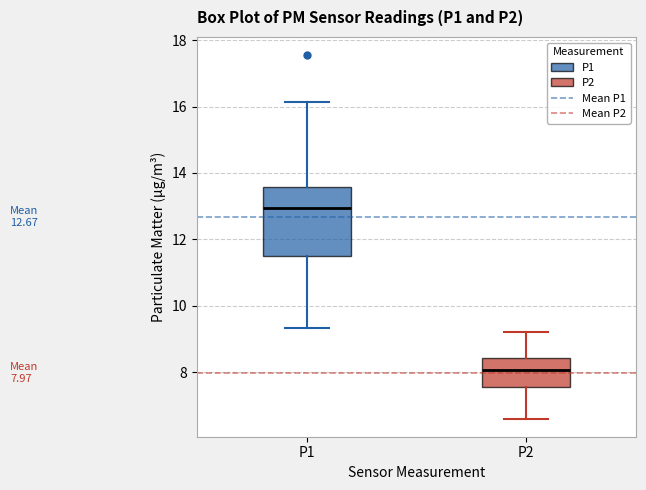

Which box is the tallest, from its lower edge to its upper edge?

P1